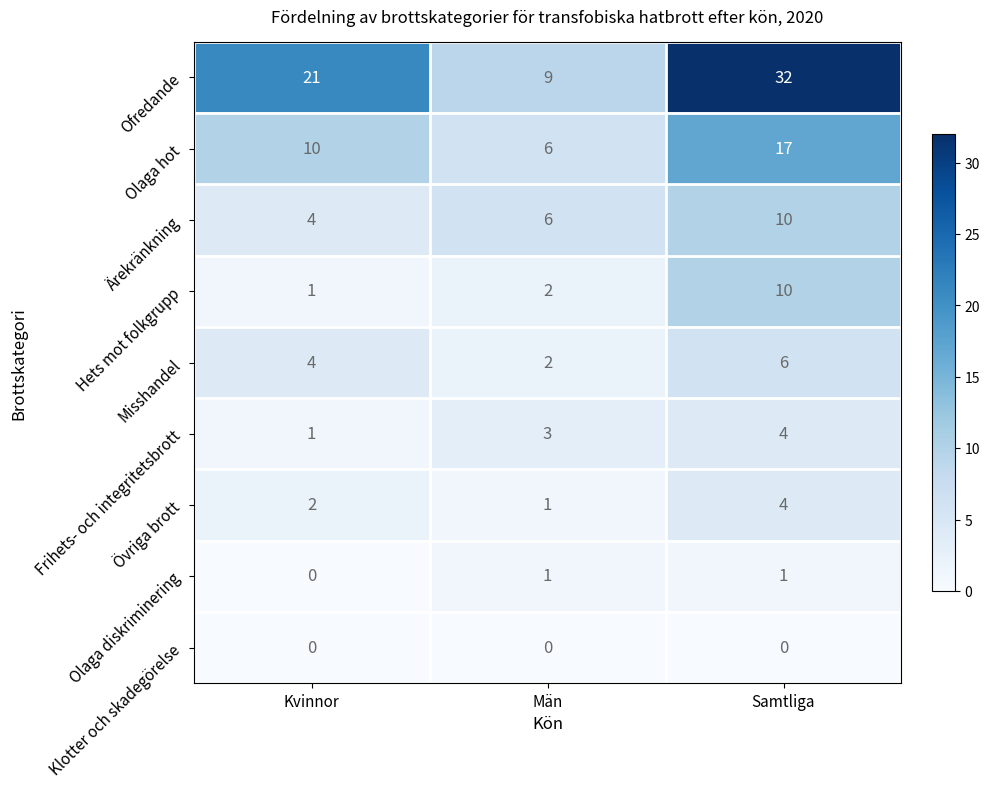

Which series has the largest total across all categories?

Ofredande